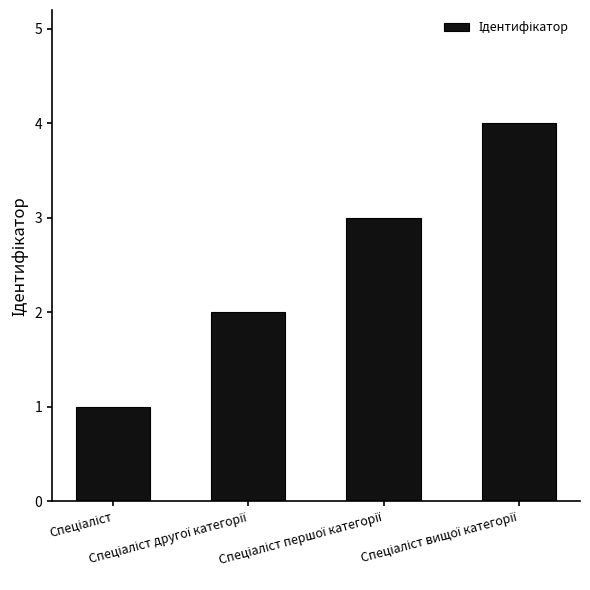

What is the greatest value displayed?

4